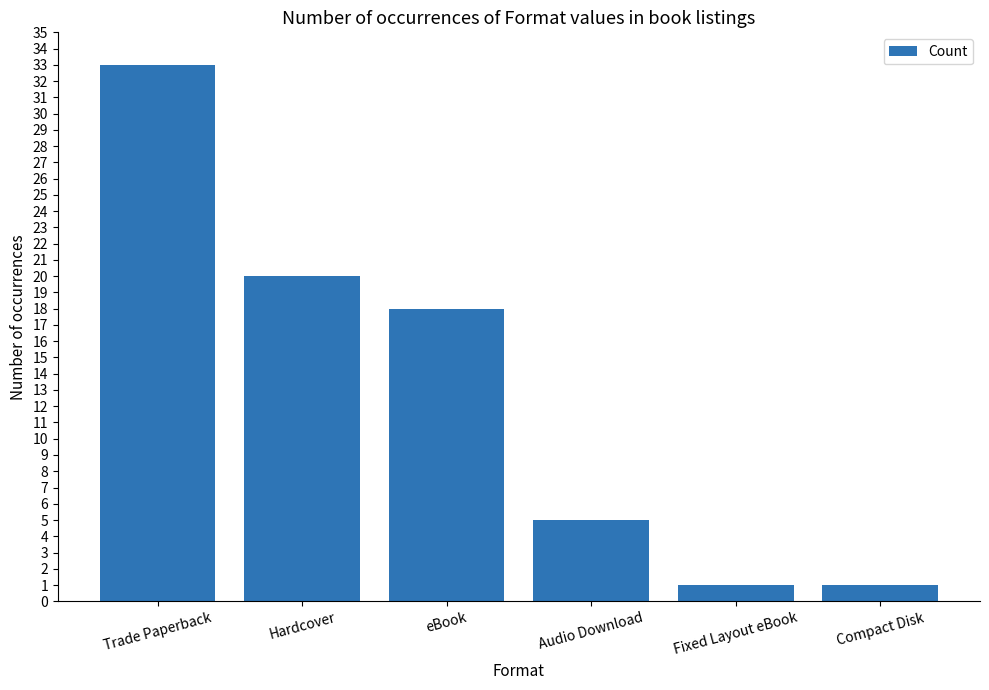

What is the change in value from Trade Paperback to Audio Download?

-28